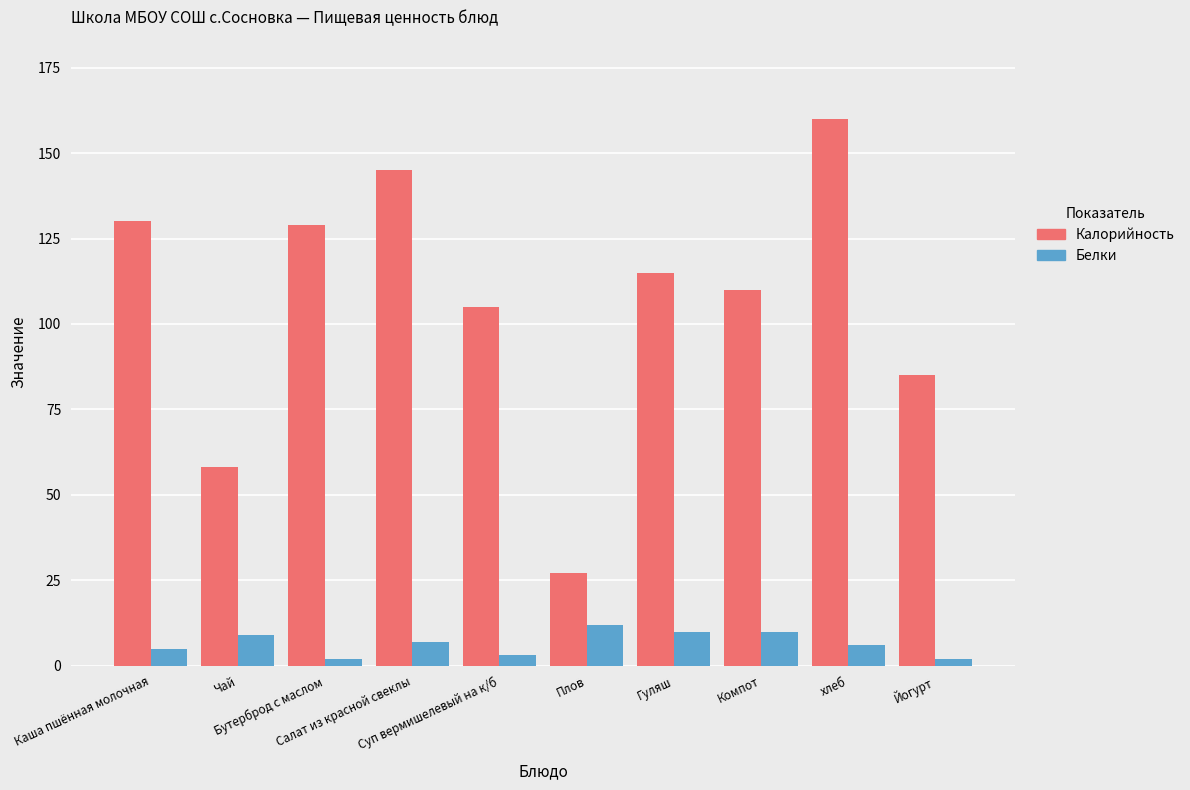

How many data points does each series have?

10